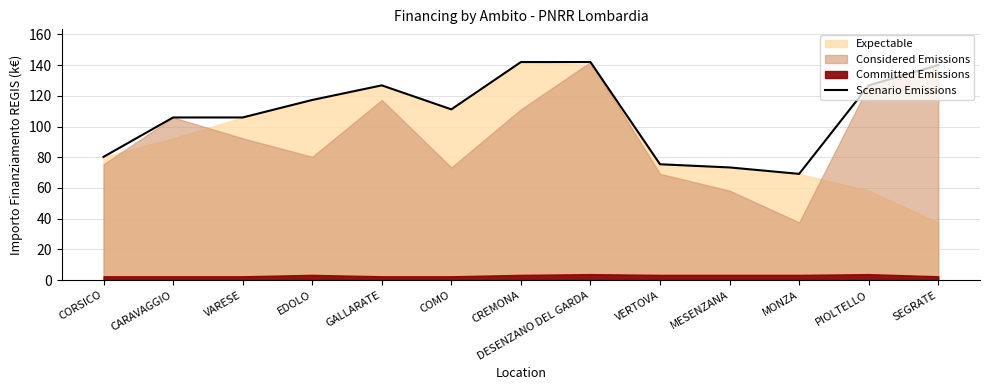

Where does the data first go above 111?

EDOLO